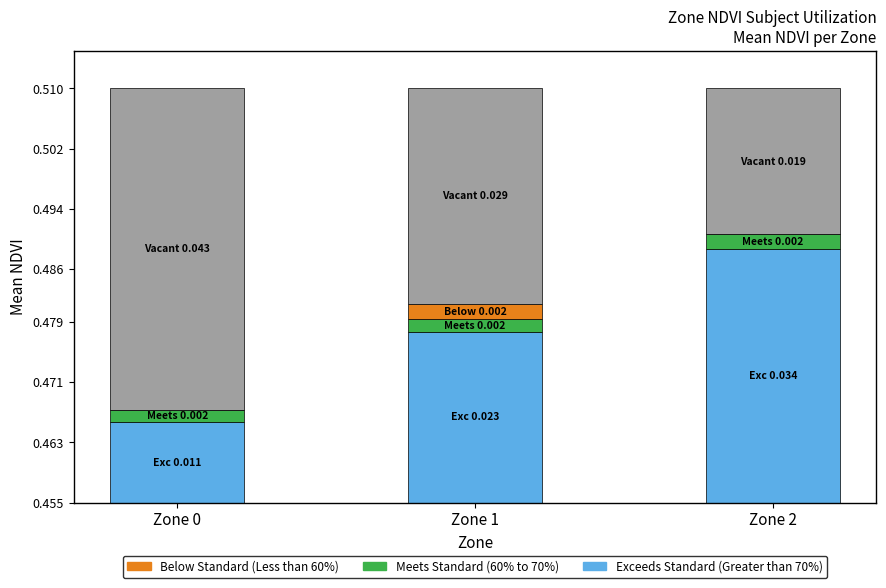

Are the bars grouped side by side (vs. stacked)?

No